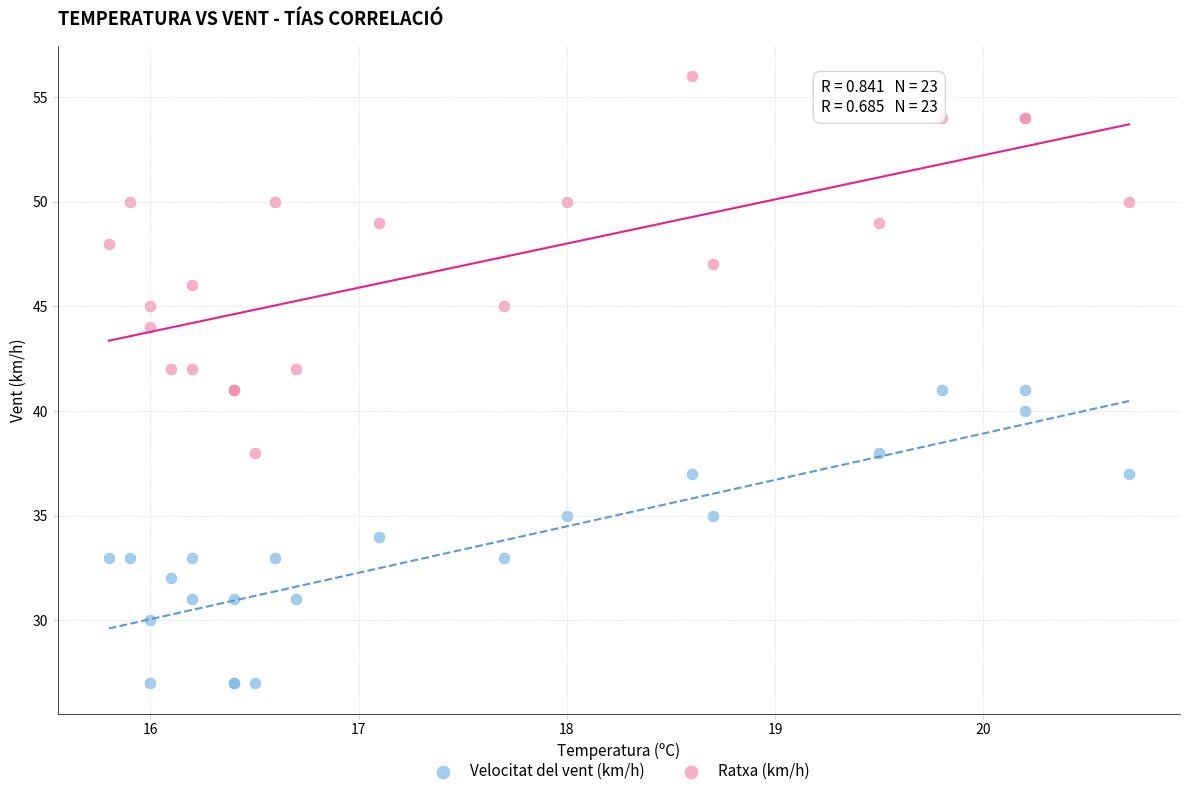

Which series contains the lowest Y value?

Velocitat del vent (km/h)